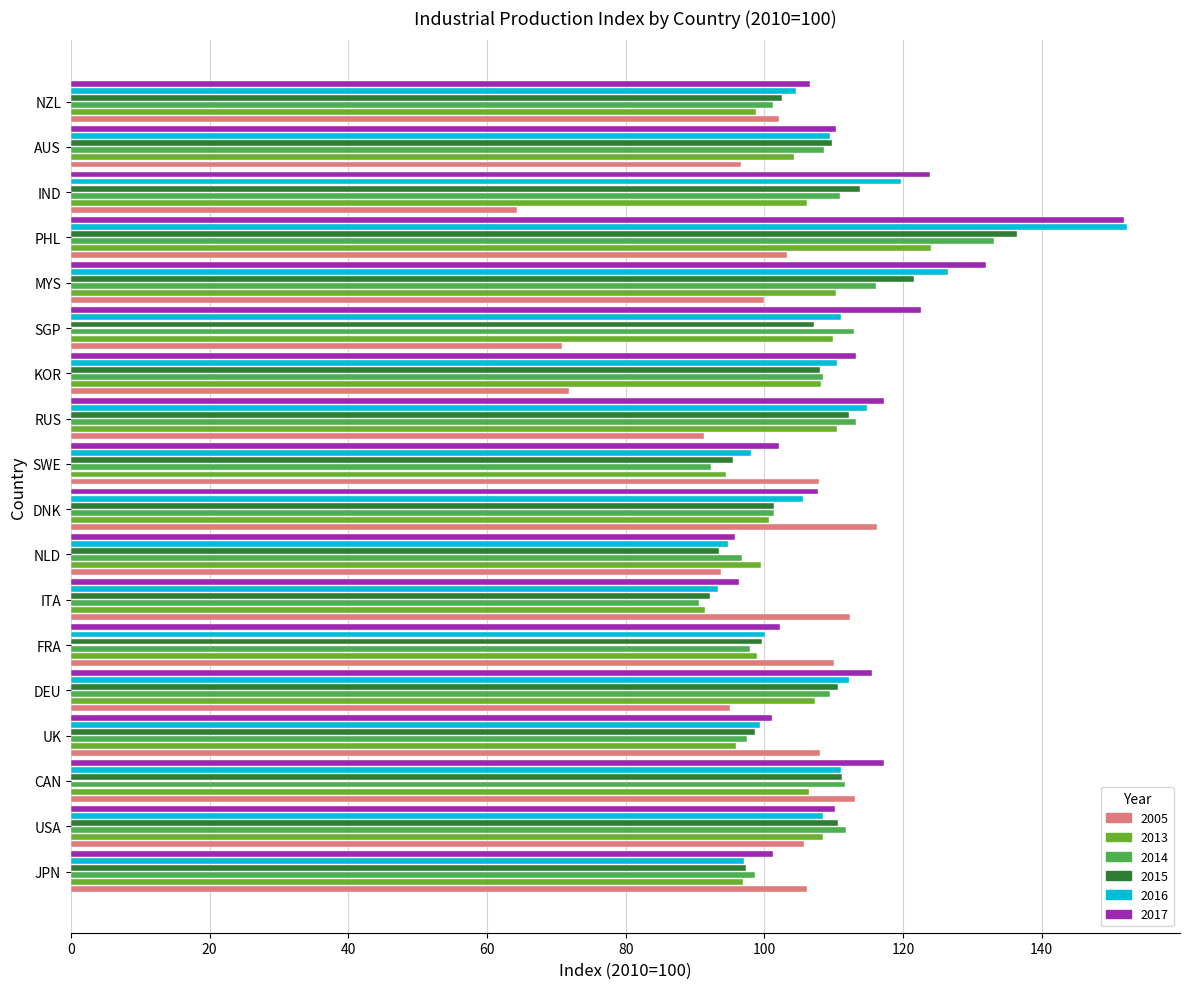

How many data points in 2015 are less than 108?

9